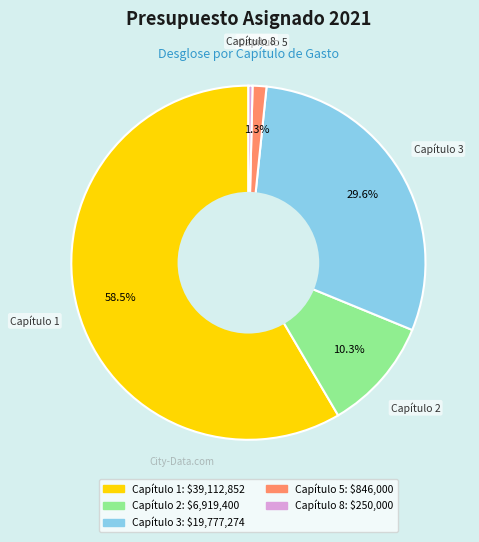

Between Capítulo 5 and Capítulo 2, which is larger?

Capítulo 2